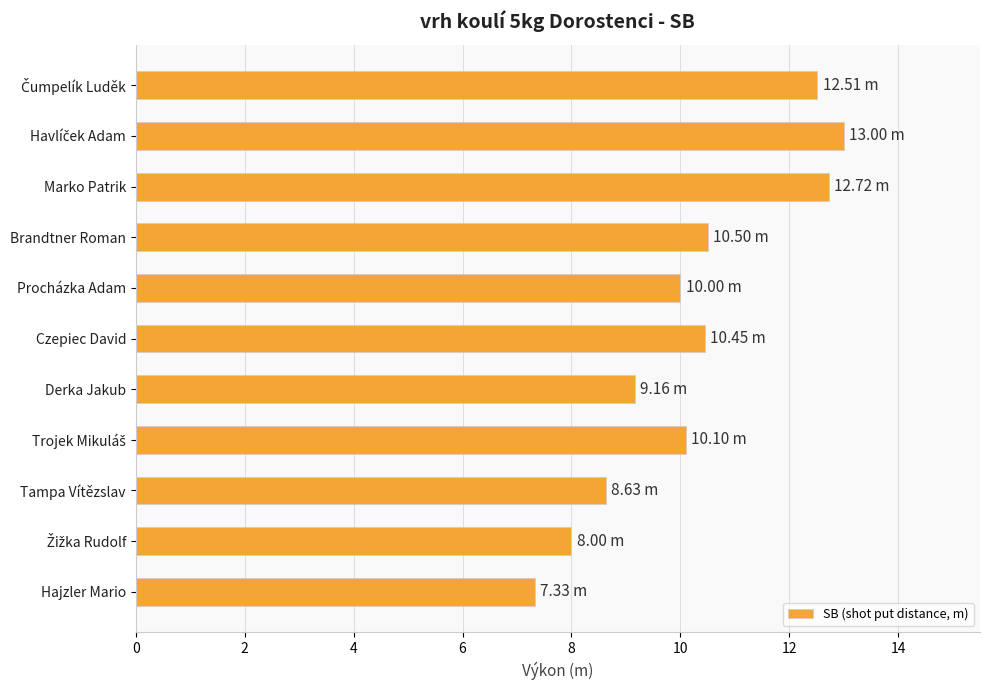

What is the sum of all values?

112.4